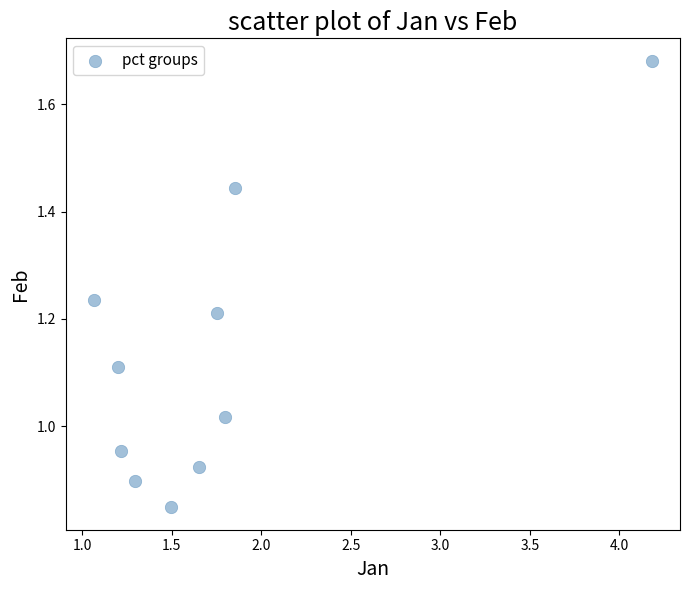

What is the range of X values (max minus min)?

3.1